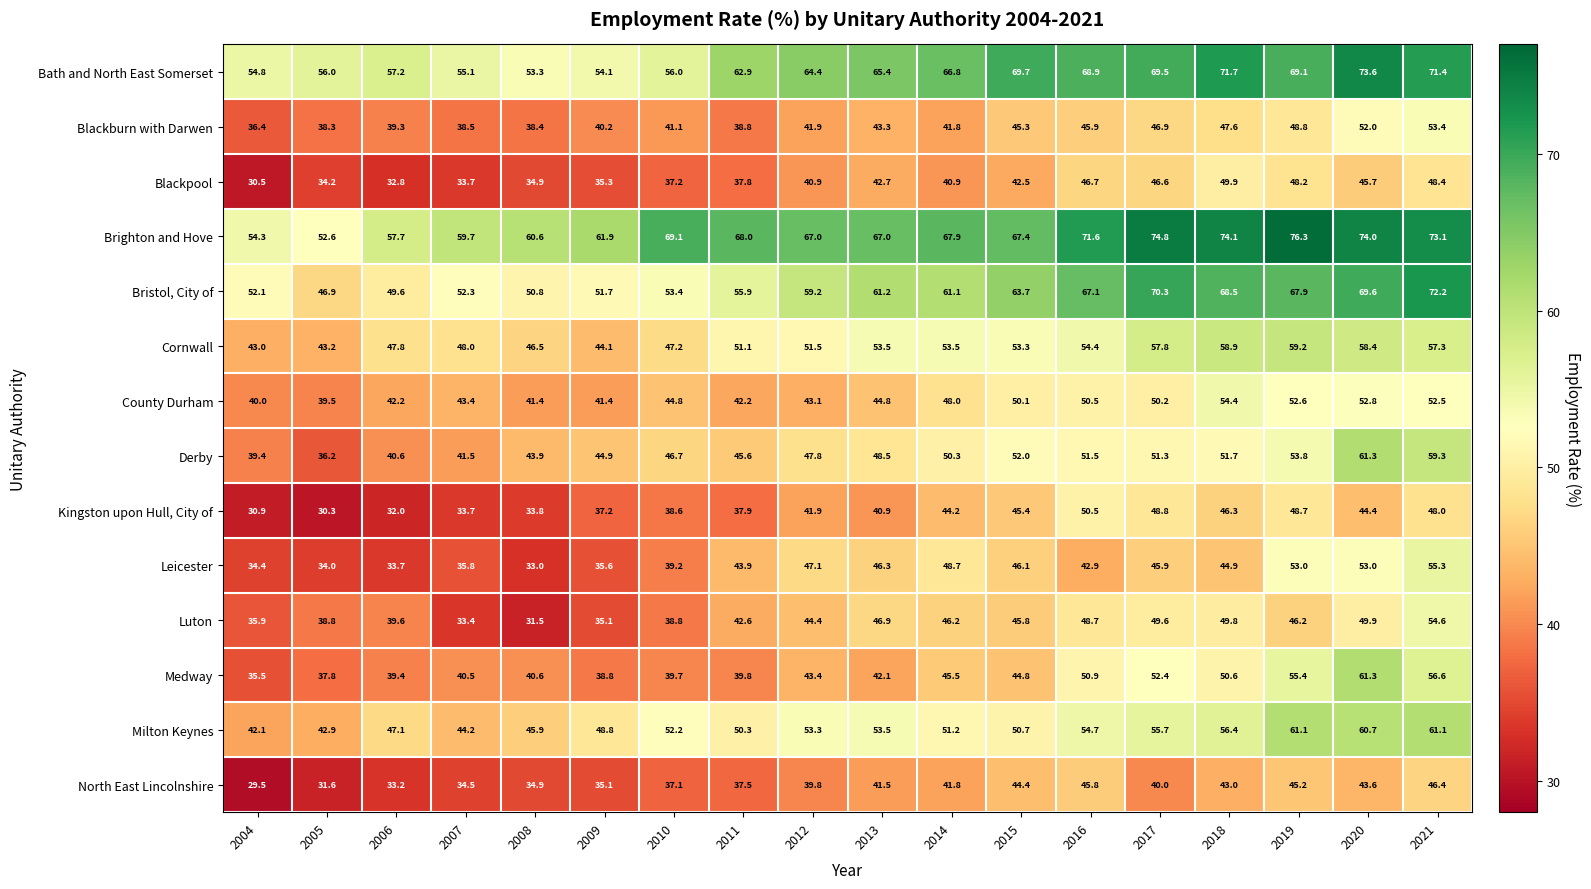

Which series has the largest range (max minus min)?

Medway